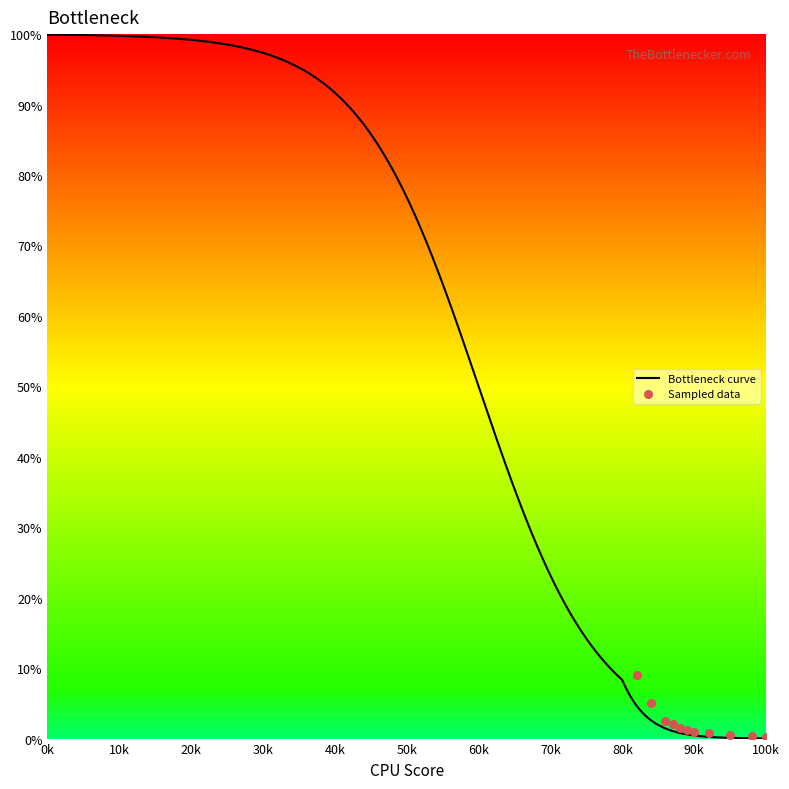

What is the maximum value for Bottleneck curve?

99.9